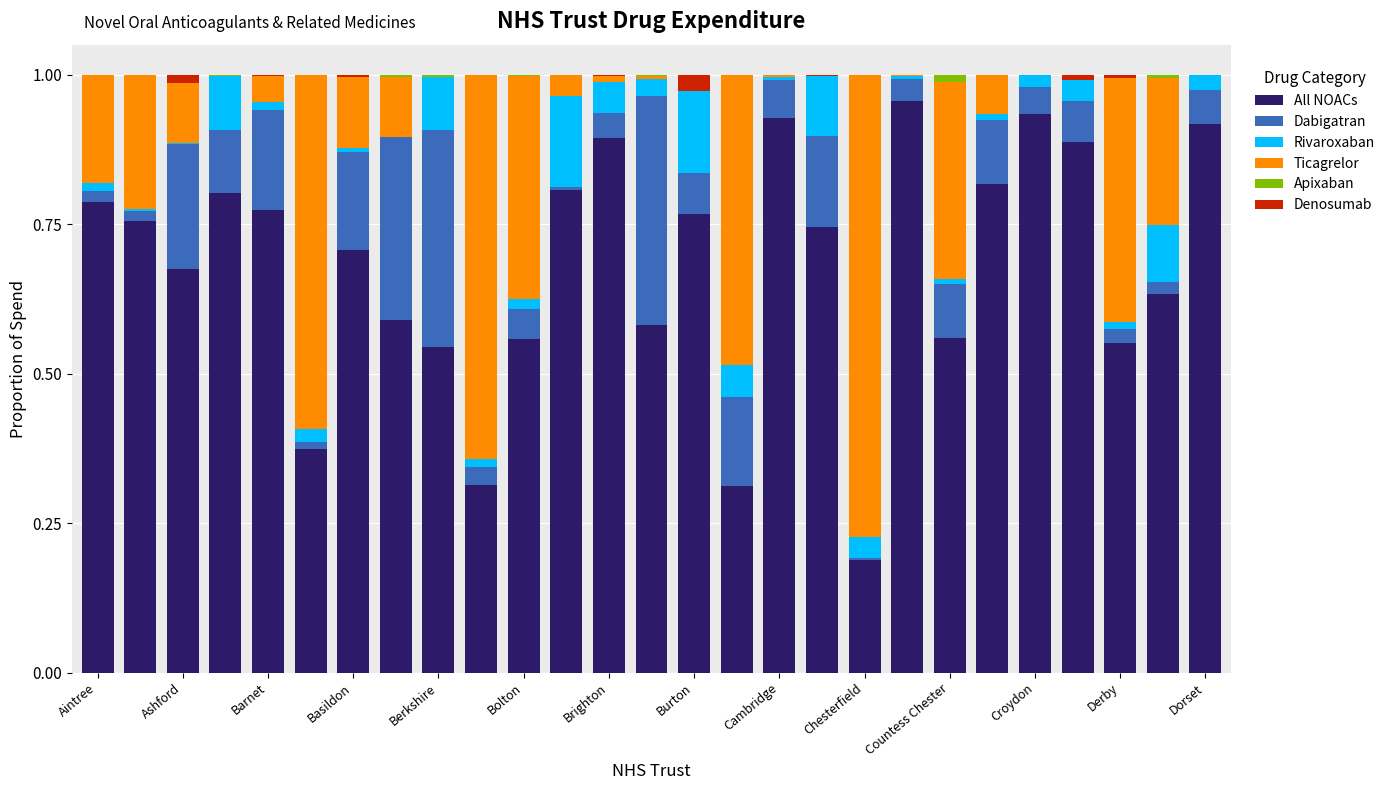

At how many categories does at least one series exceed 0?

27